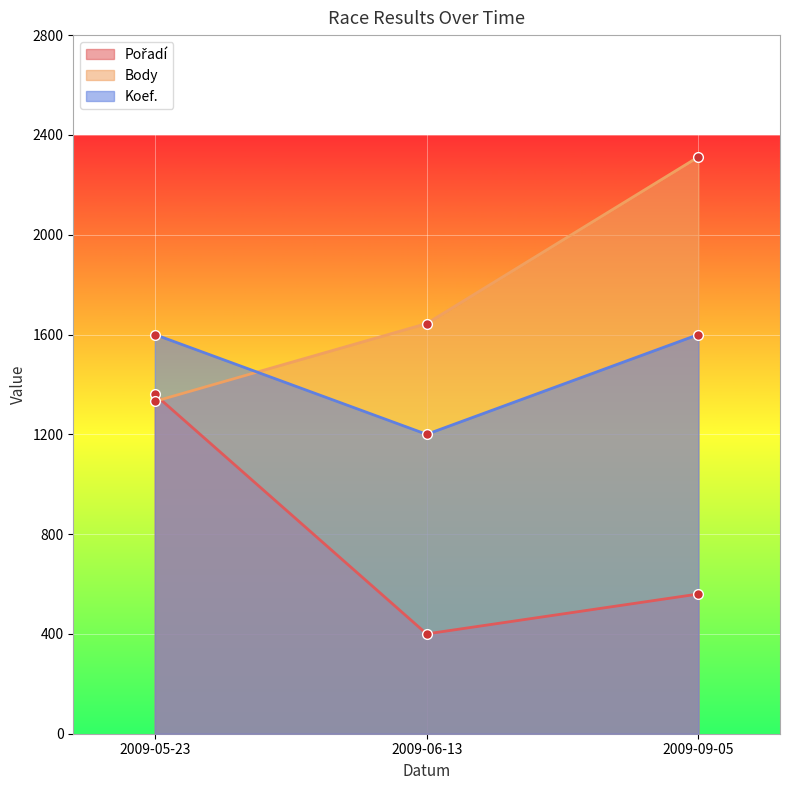

What is the value of the Koef. point at the 3rd from the left?

1600